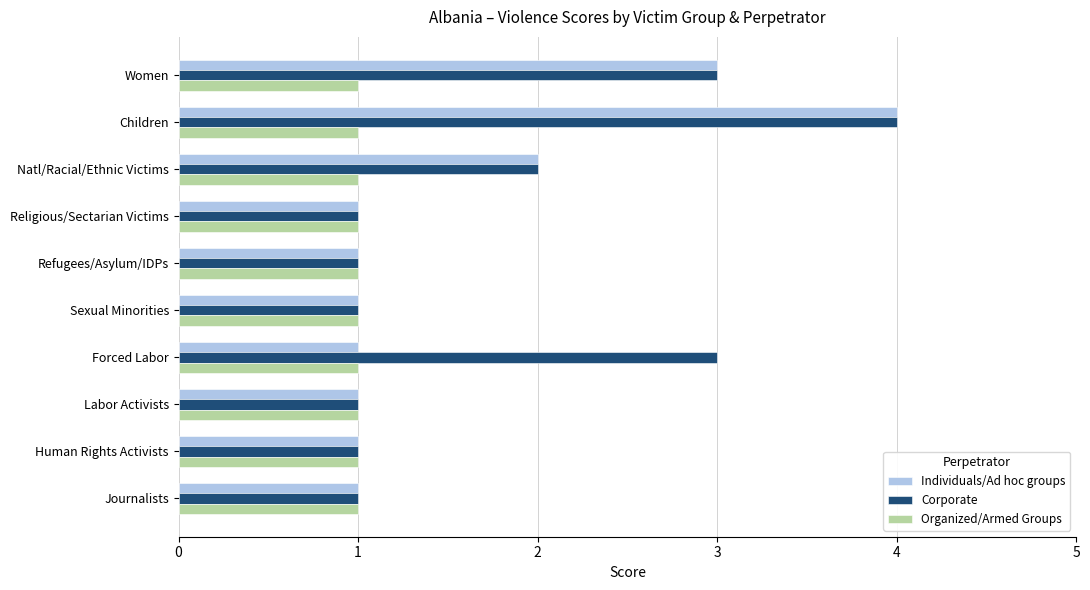

What is the approximate value of Corporate at Forced Labor?

3